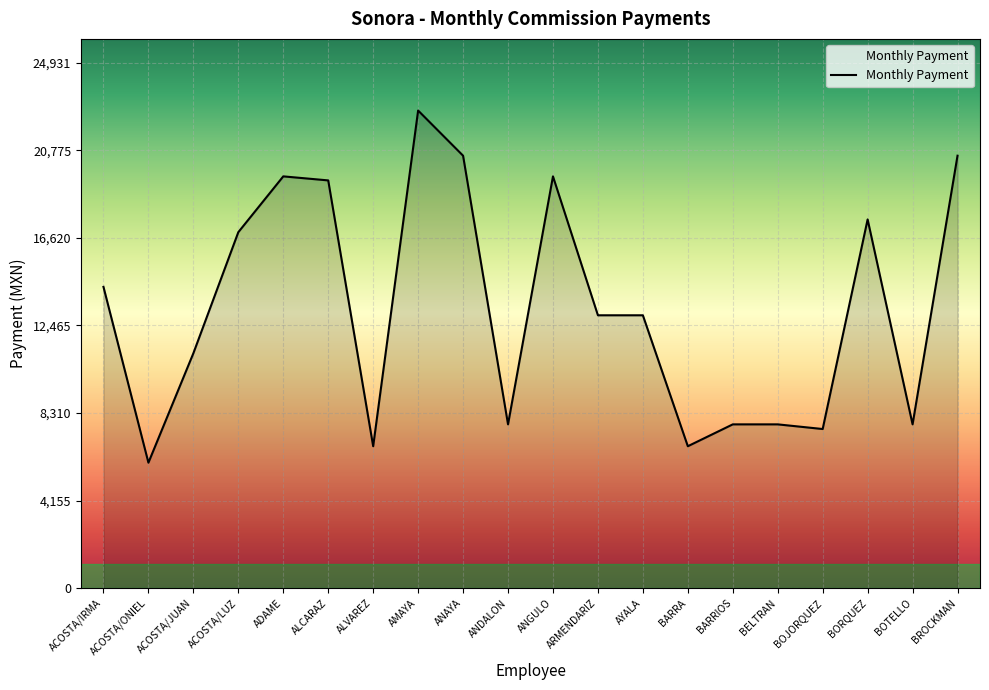

The chart shows a value of 10072.7 at ALCARAZ. True or false?

False